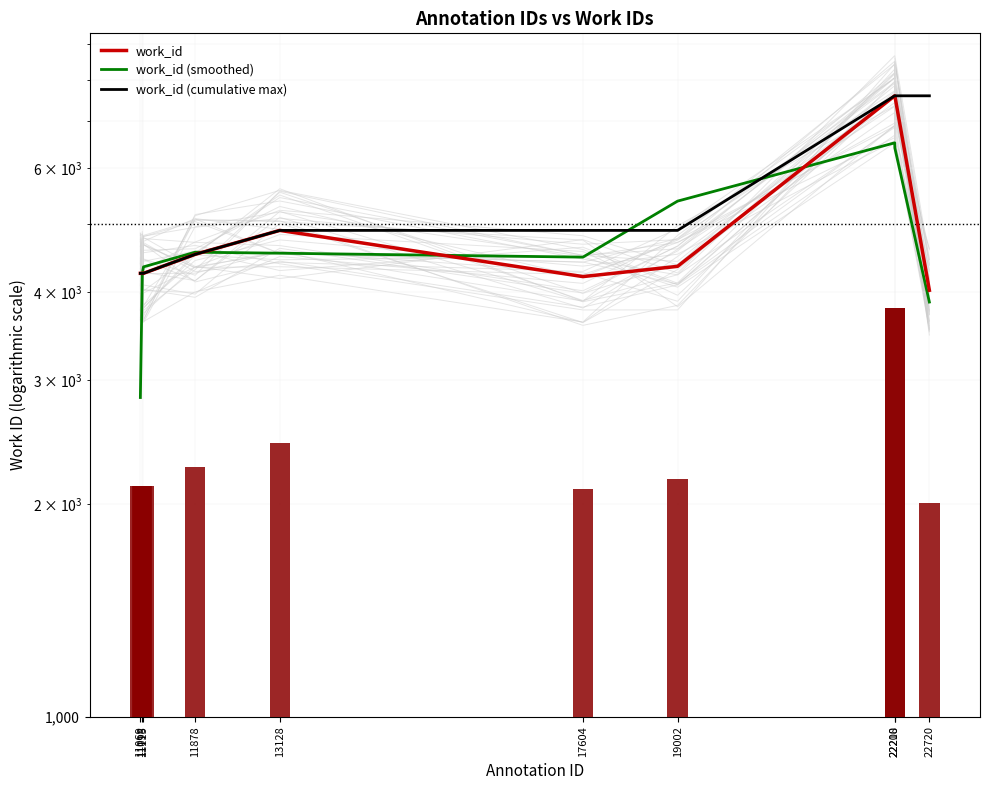

How many values in the work_id (smoothed) series are below 4542?

5